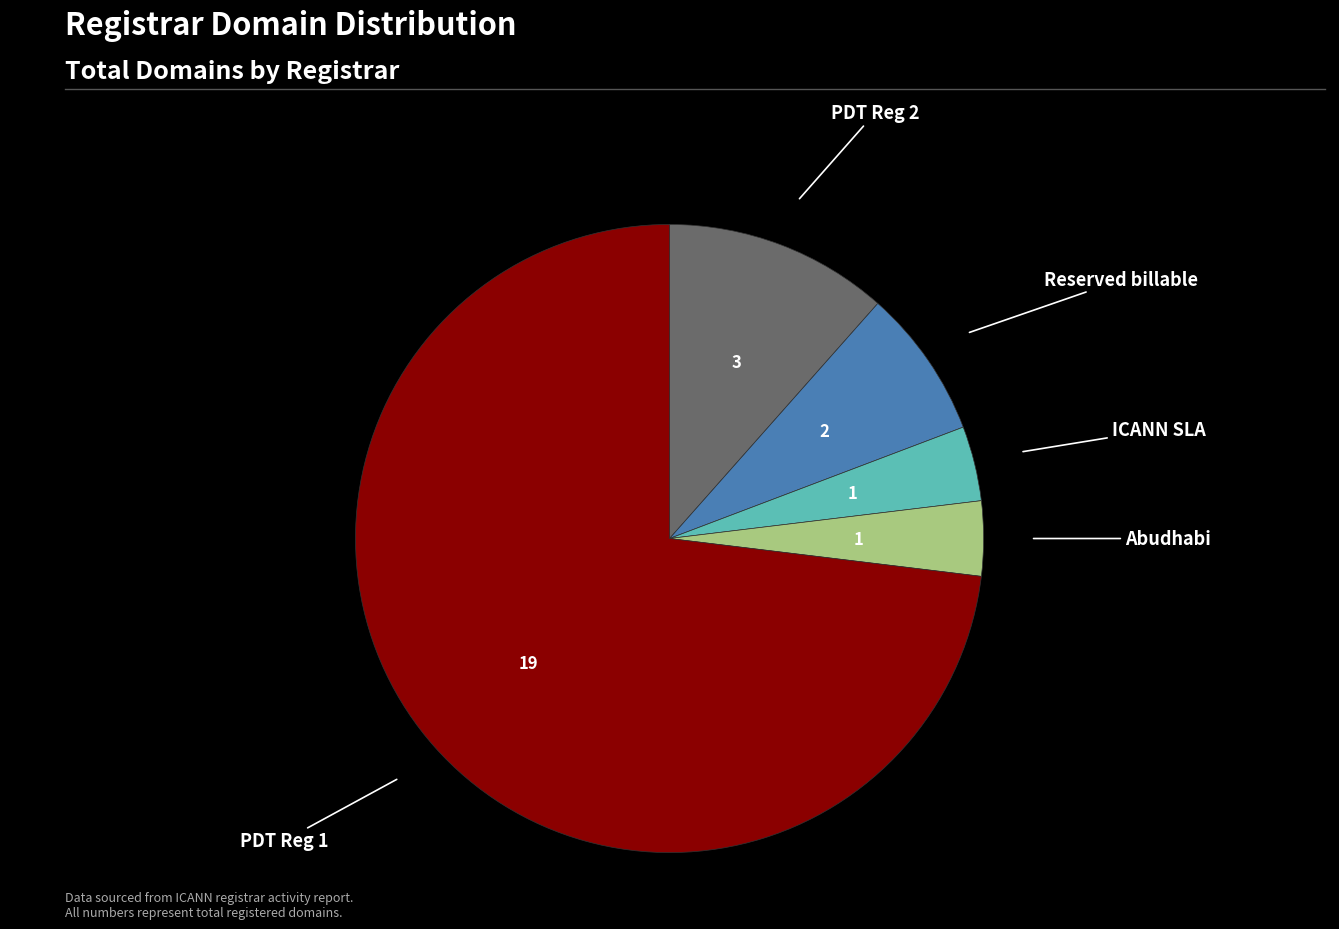

Is there any slice that represents more than half of the pie?

Yes